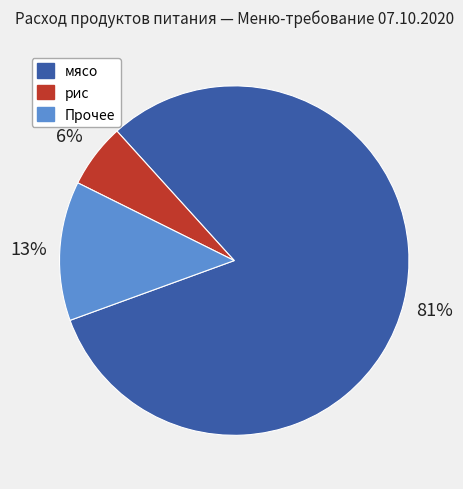

Is there a majority slice in this chart?

Yes